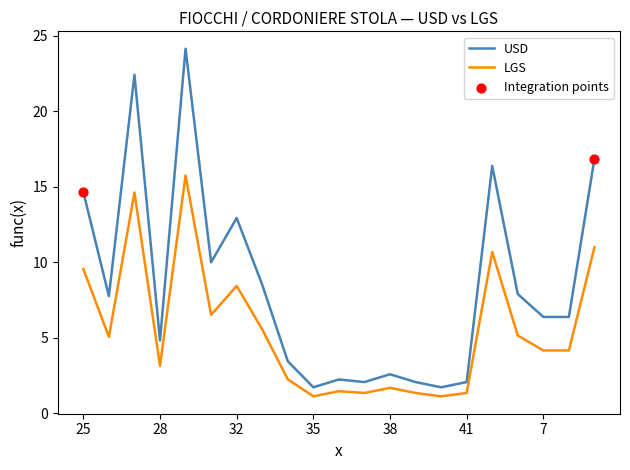

Which series has the largest range (max minus min)?

USD